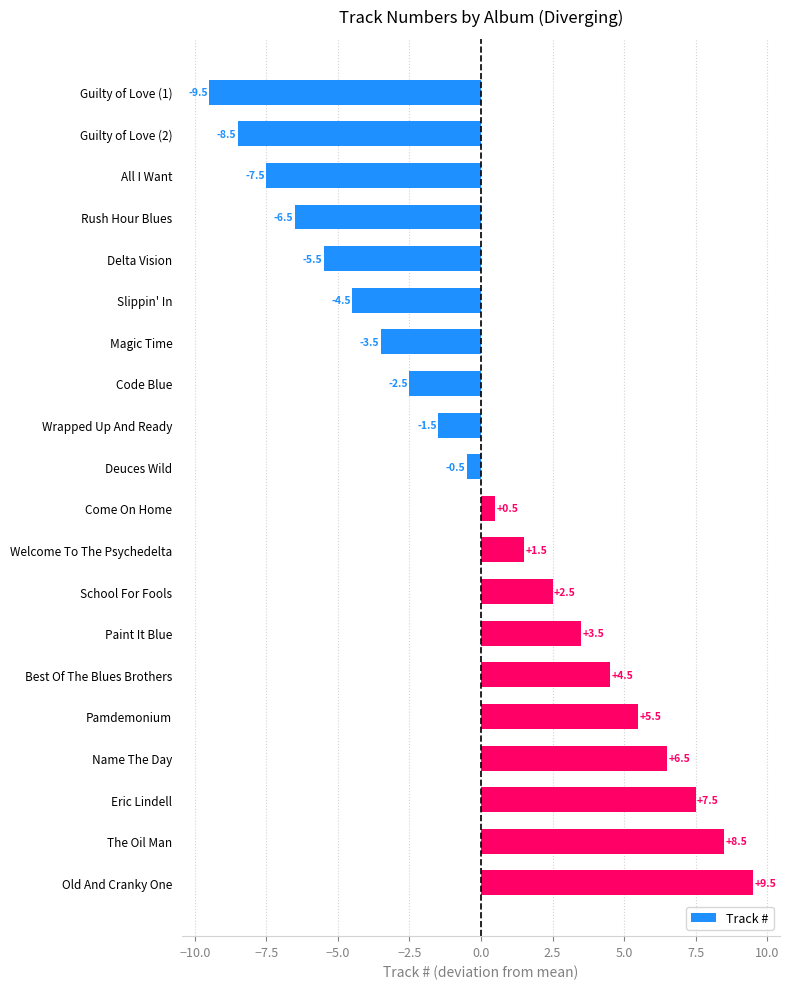

How many bars are there in total?

20